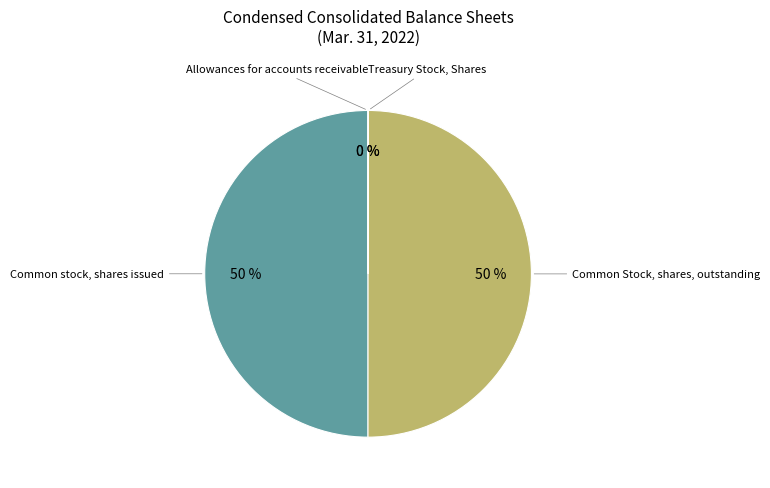

To the nearest percent, what percentage of the pie is Common Stock, shares, outstanding?

50%